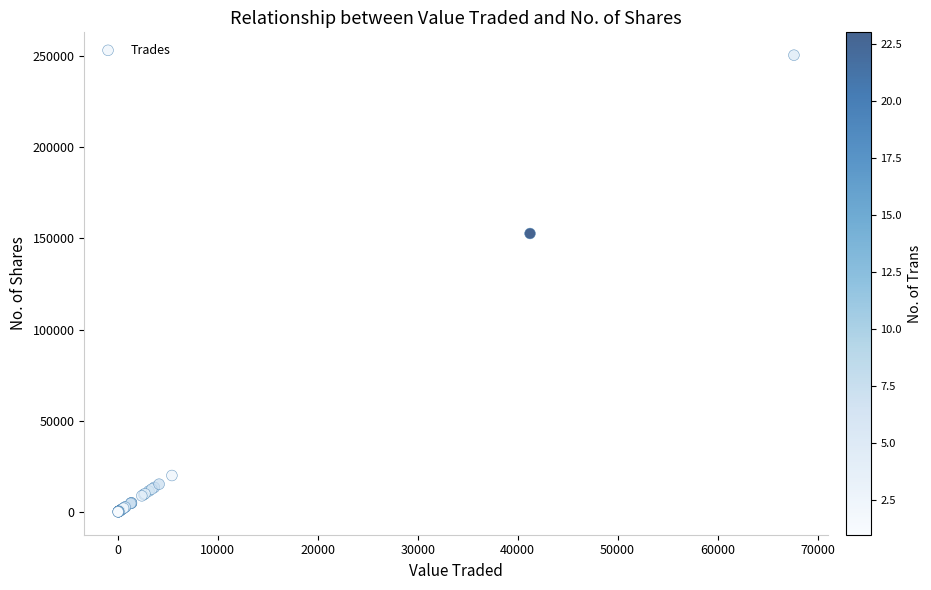

What Y value in the scatter plot is closest to 125286?

152722